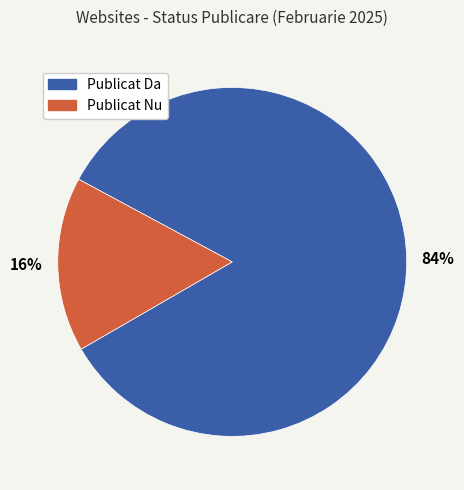

Is there any slice that represents more than half of the pie?

Yes